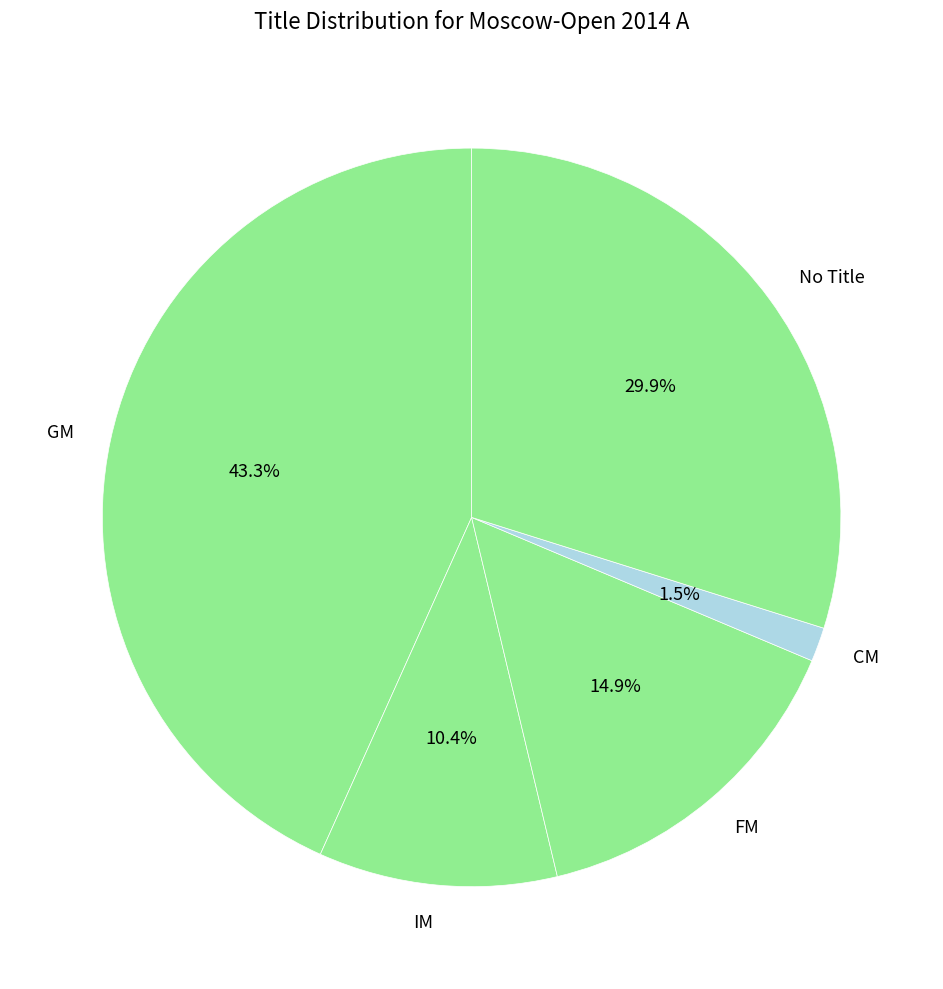

What is the ratio of the value at No Title to the value at FM?

2.0